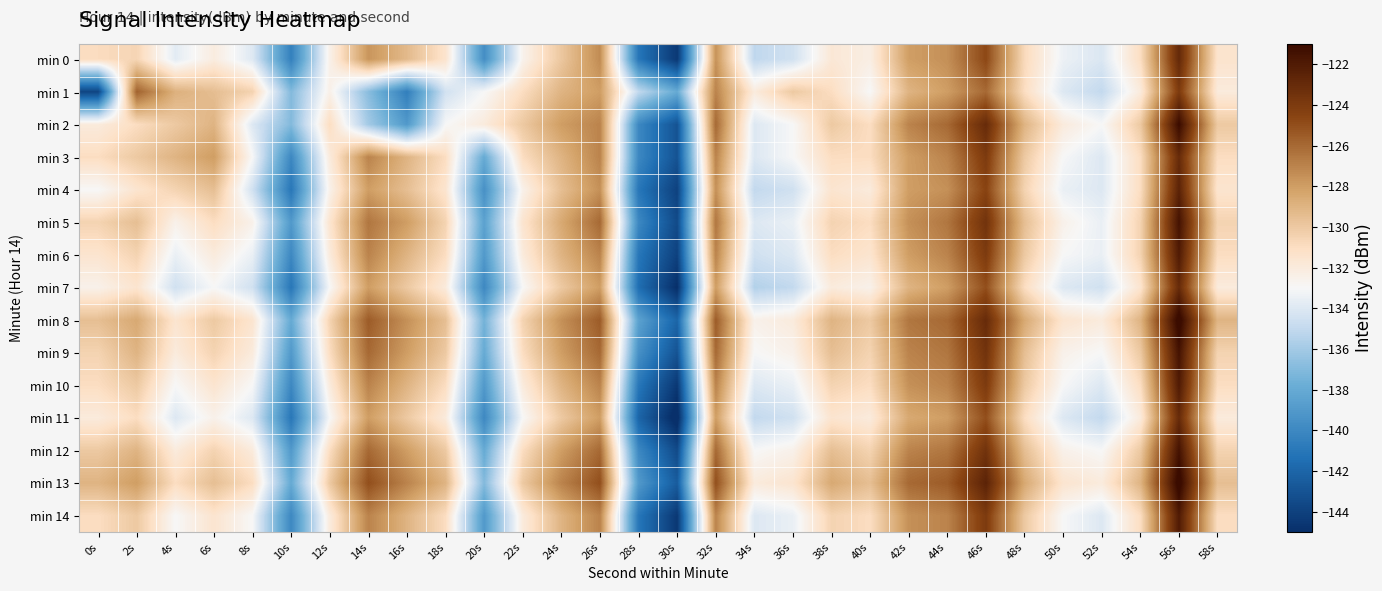

Rank the series by their maximum value, from lowest to highest.

min 1, min 3, min 7, min 11, min 0, min 4, min 6, min 10, min 14, min 5, min 9, min 12, min 2, min 8, min 13